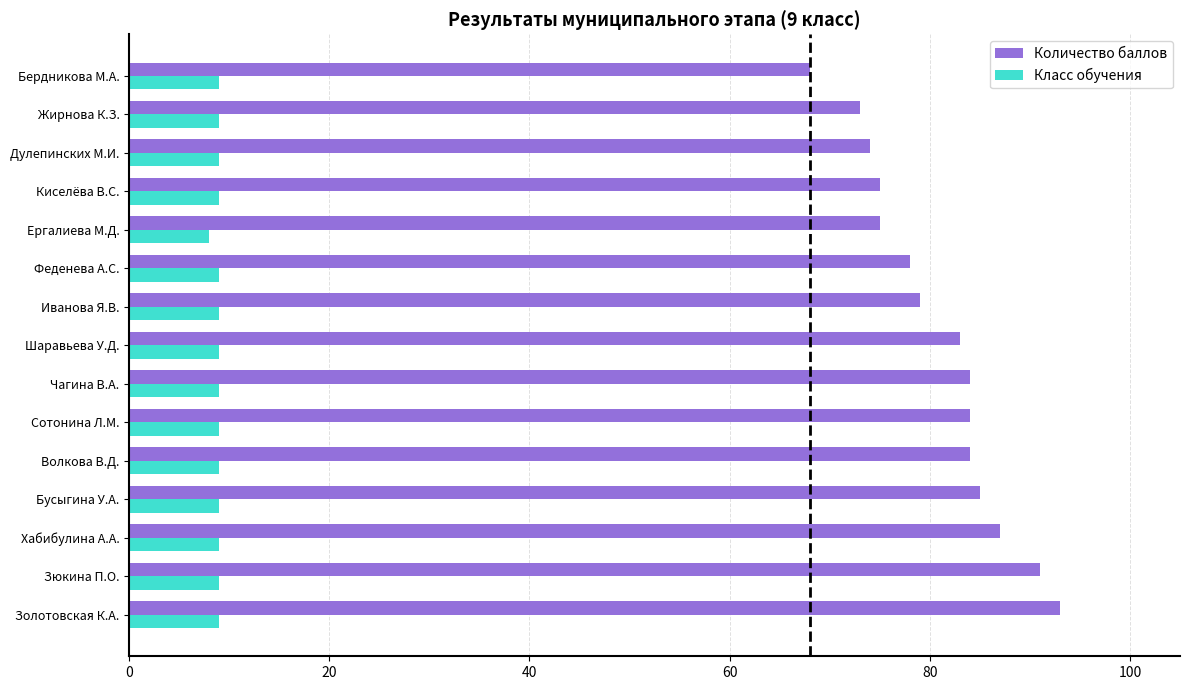

The Количество баллов series shows 37 at Шаравьева У.Д.. True or false?

False